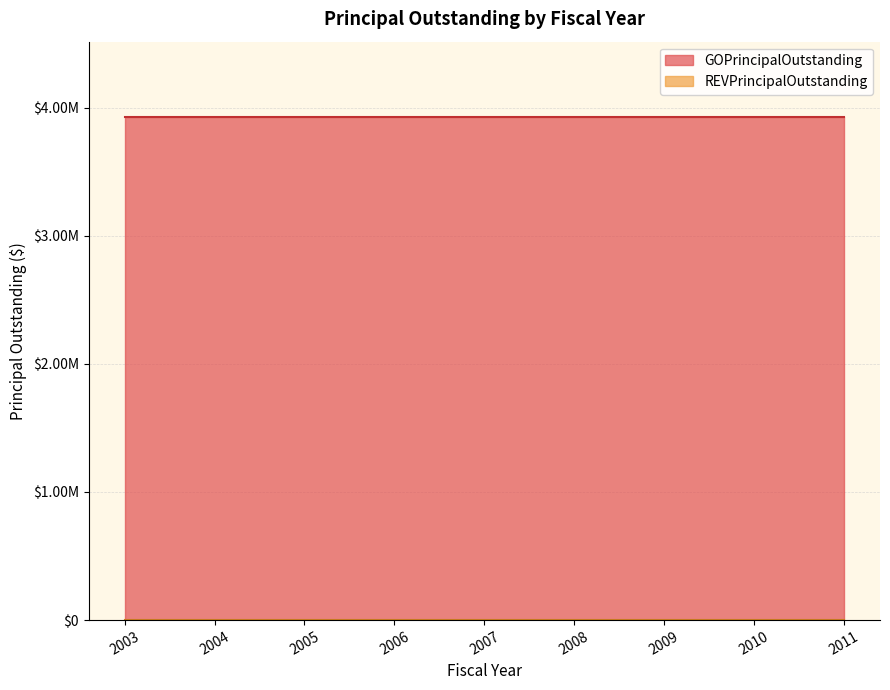

True or false: GOPrincipalOutstanding and REVPrincipalOutstanding cross at least once.

False